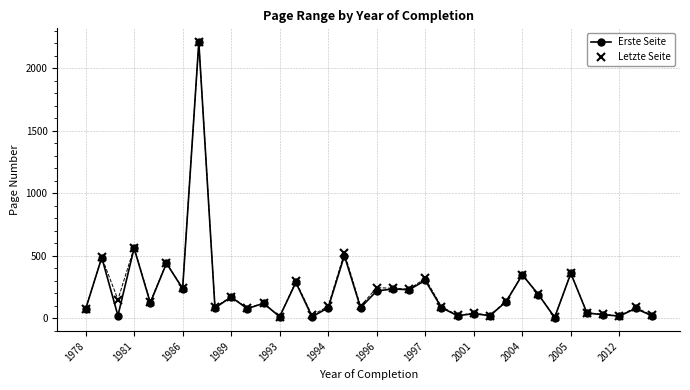

Which series has the widest spread of values?

Erste Seite